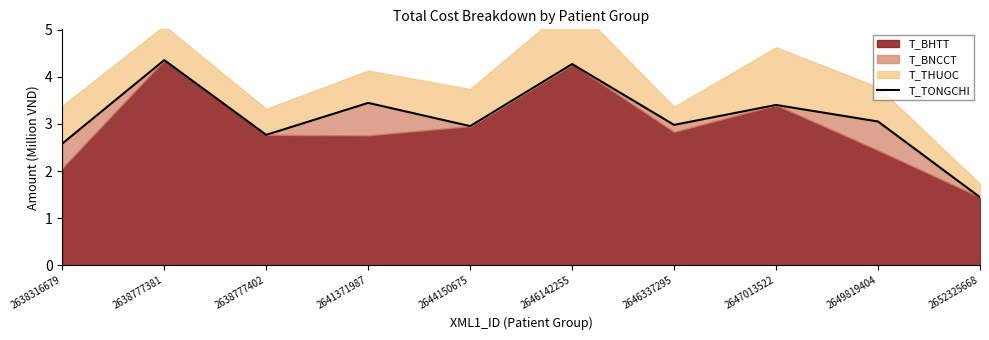

Where is the first local minimum?

2638777402